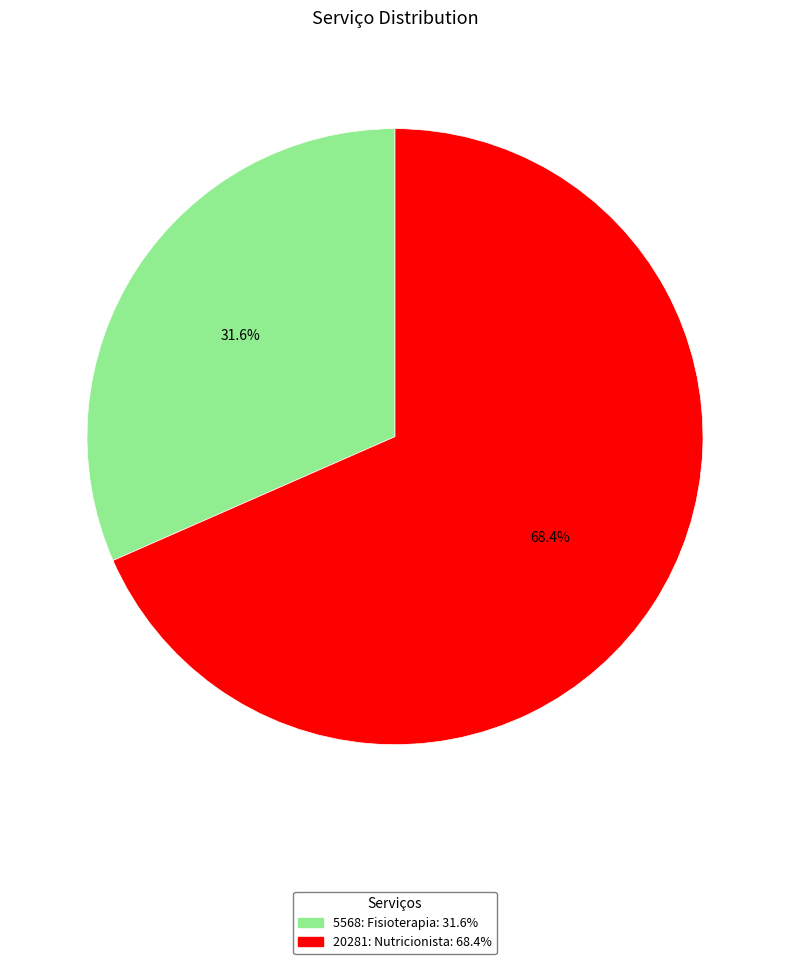

Which has a higher value, 5568: Fisioterapia or 20281: Nutricionista?

20281: Nutricionista